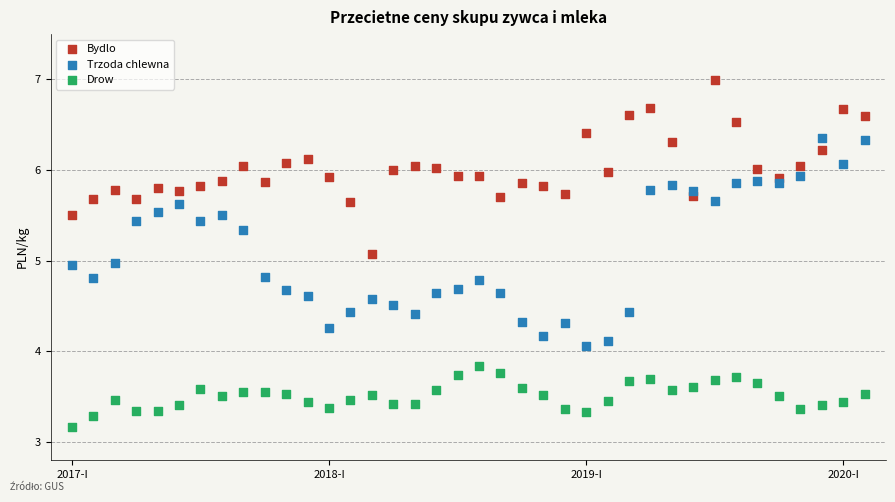

Which series has the largest Y range (max minus min)?

Trzoda chlewna